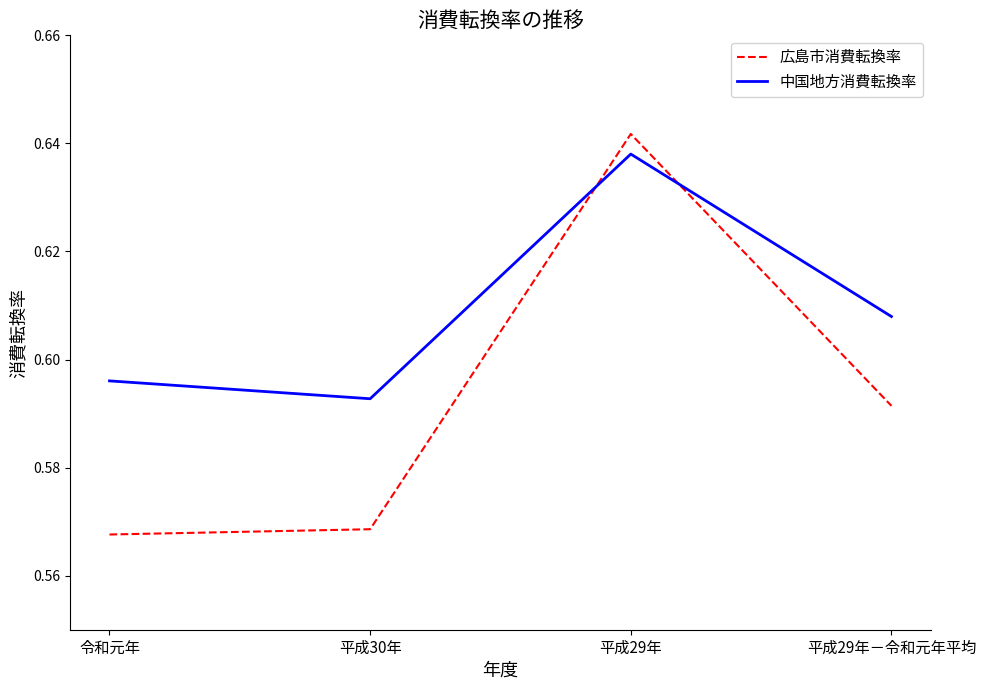

At which category does 中国地方消費転換率 reach its first local valley?

平成30年